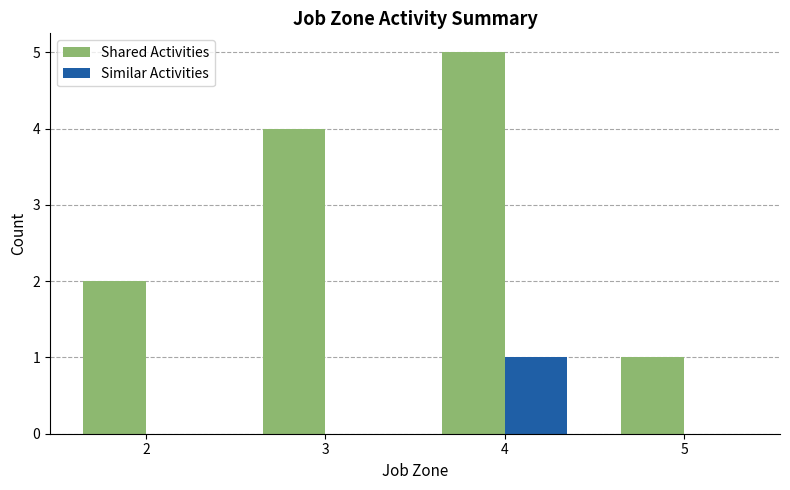

Count the Similar Activities values in the range 0 to 1.

4